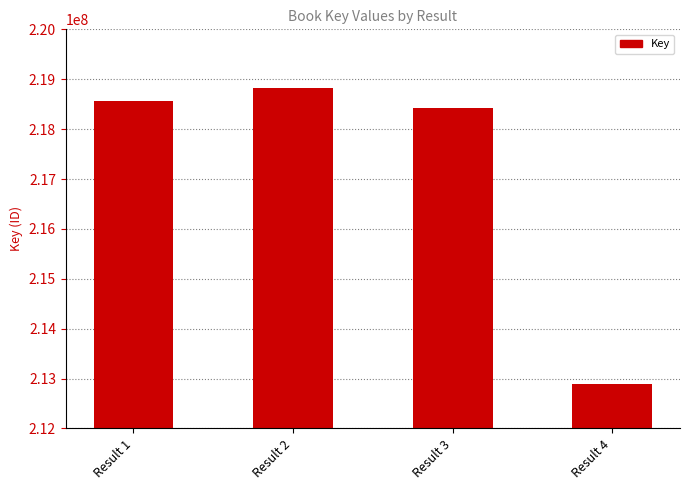

Which category has the lowest value across all series?

Result 4